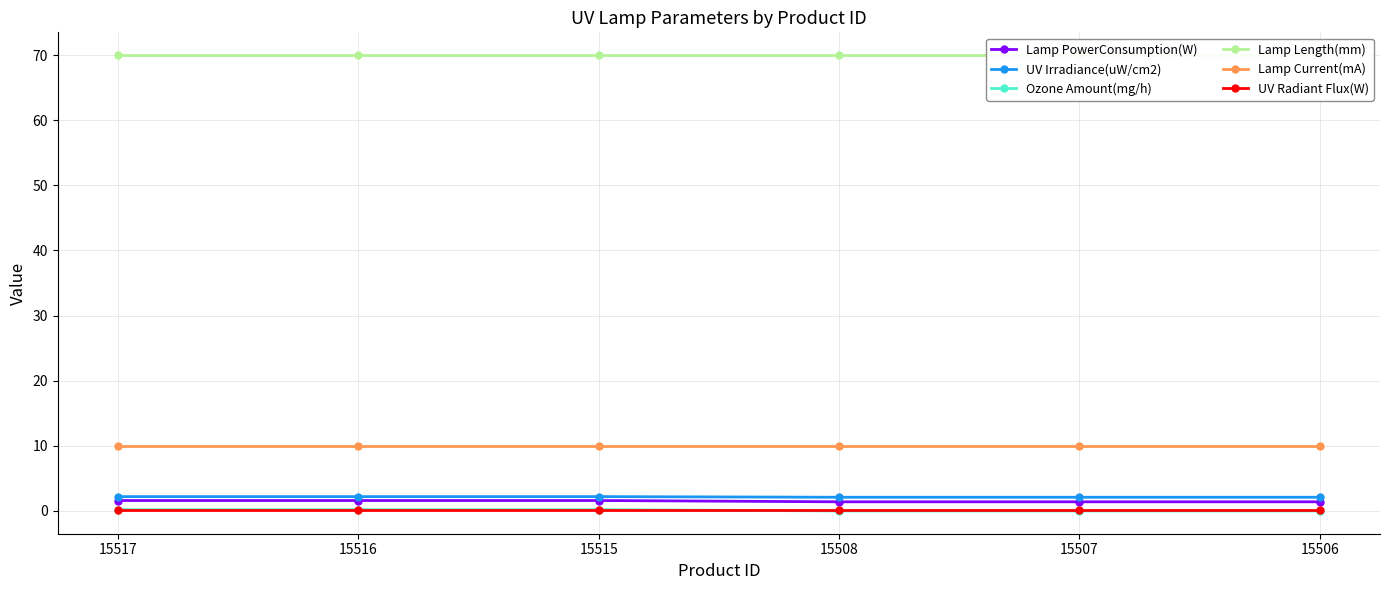

What is the sum of all UV Irradiance(uW/cm2) values?

12.9